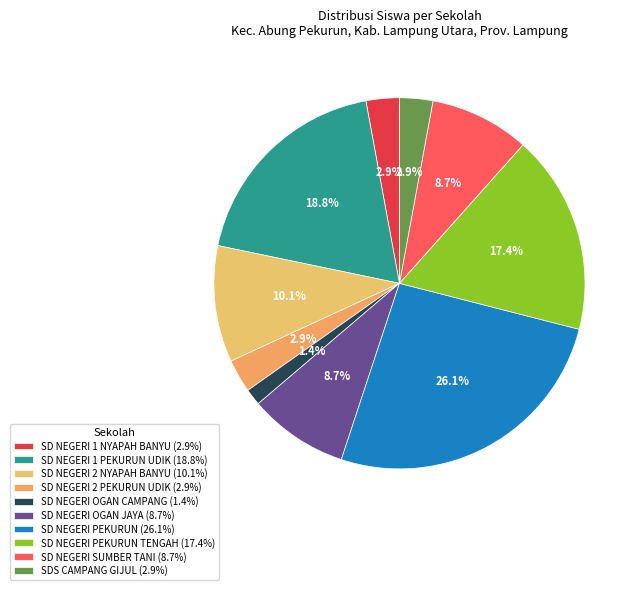

How many slices are in this pie chart?

10